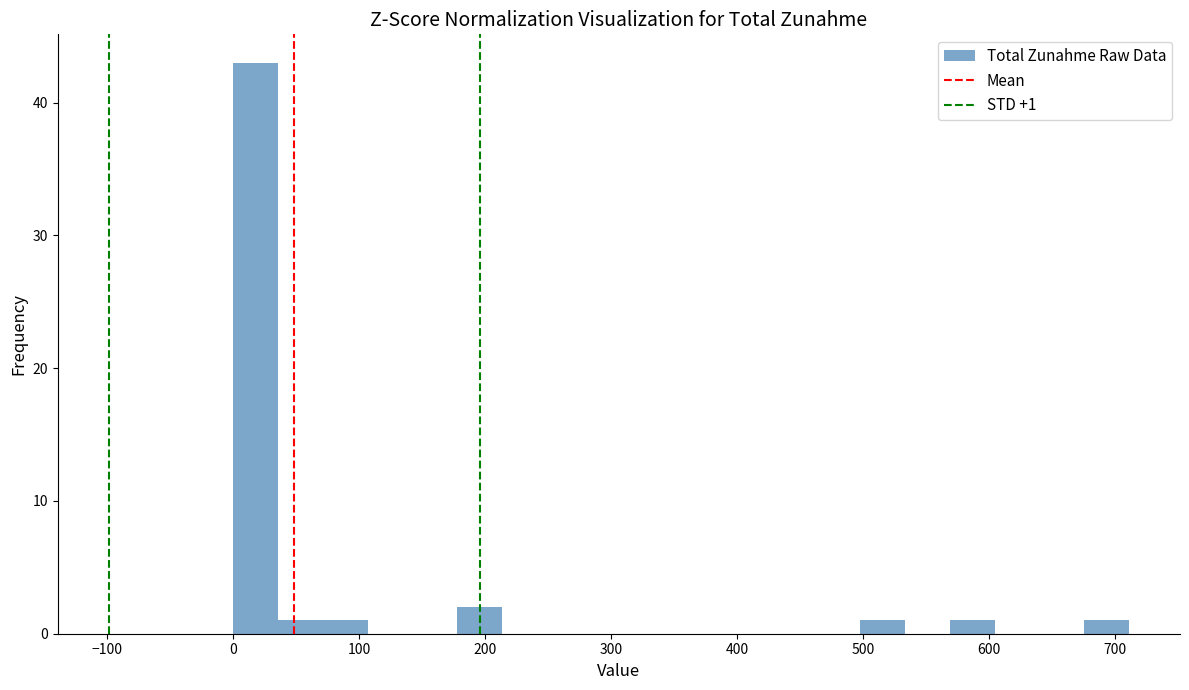

Around what value on the x-axis is the tallest bar? Give the approximate position of its centre, as read against the axis.

20